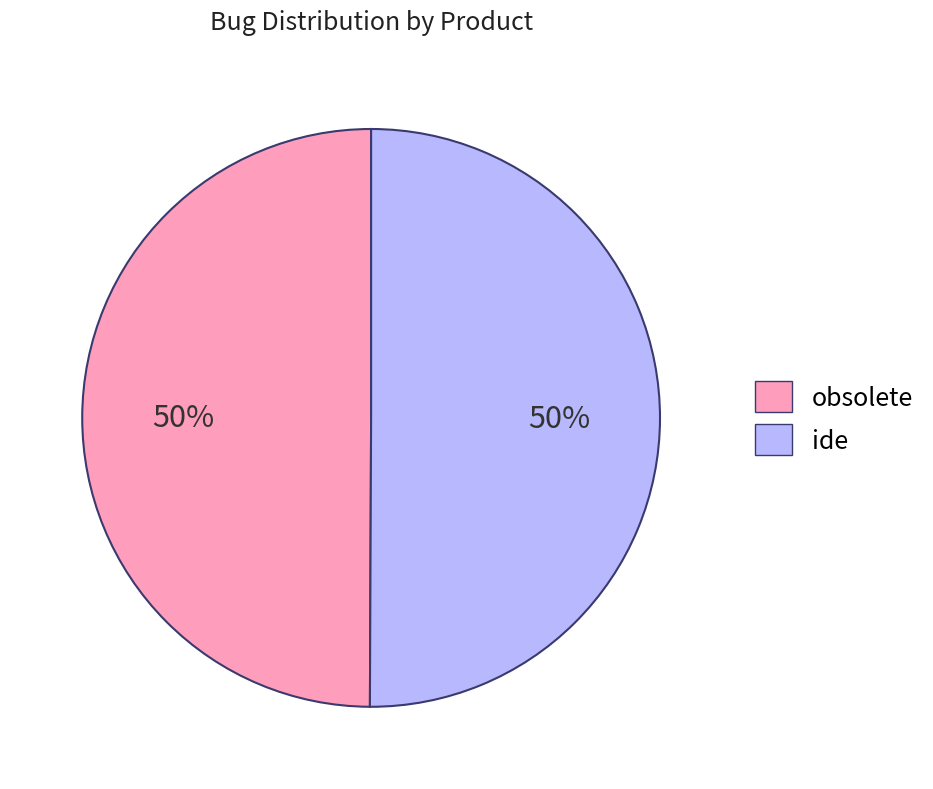

Combined, do obsolete and ide account for over 50%?

Yes